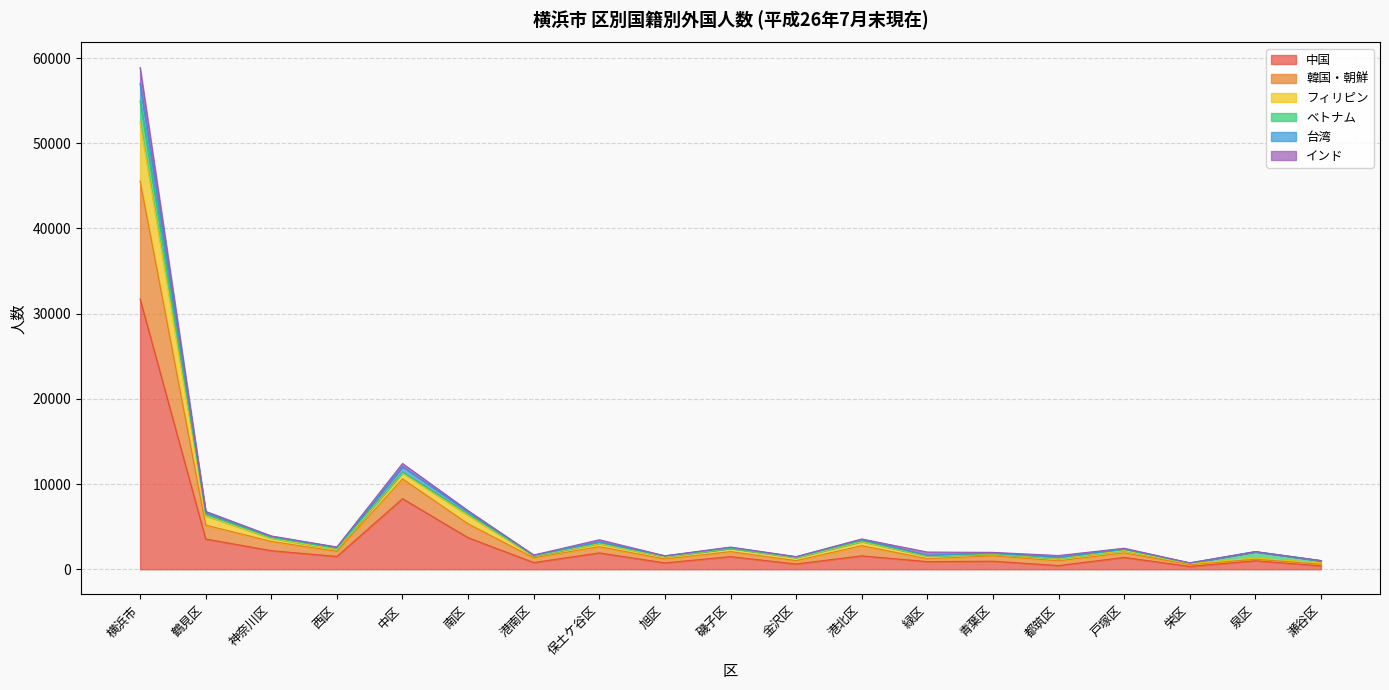

True or false: フィリピン and 韓国・朝鮮 cross at least once.

False